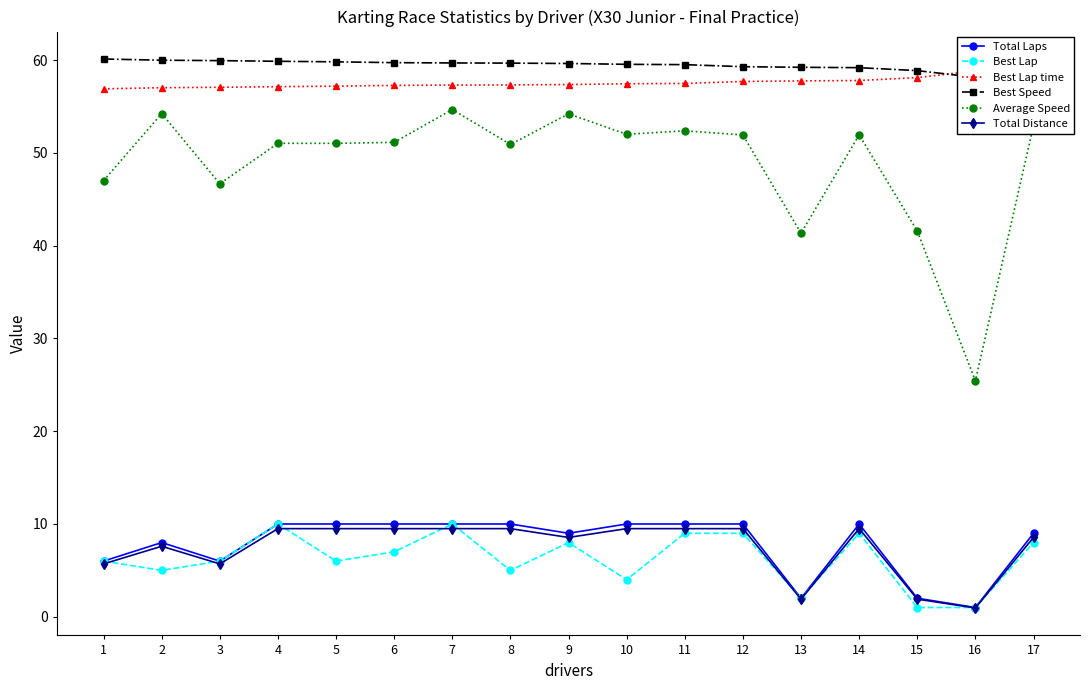

True or false: Best Speed and Best Lap cross at least once.

False